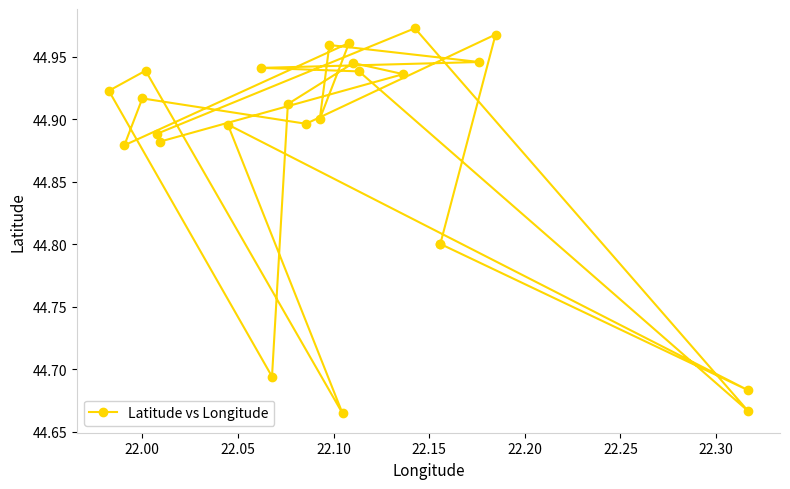

What is the minimum value shown in the chart?

44.7